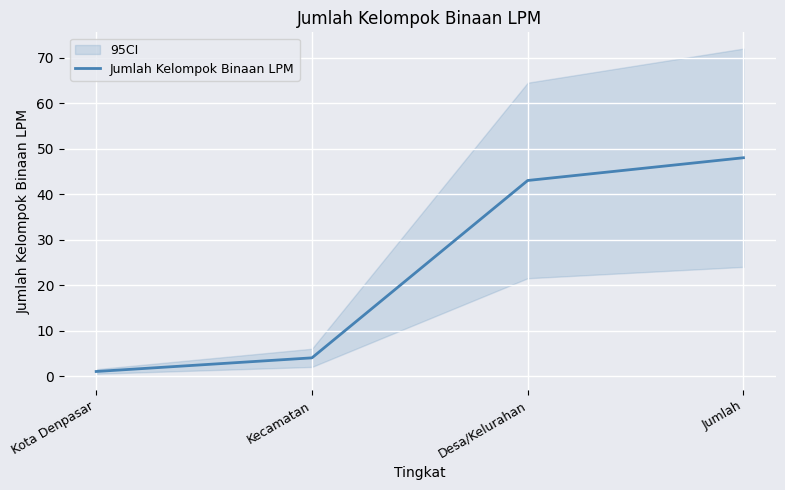

What is the change in value from Kecamatan to Jumlah?

+44